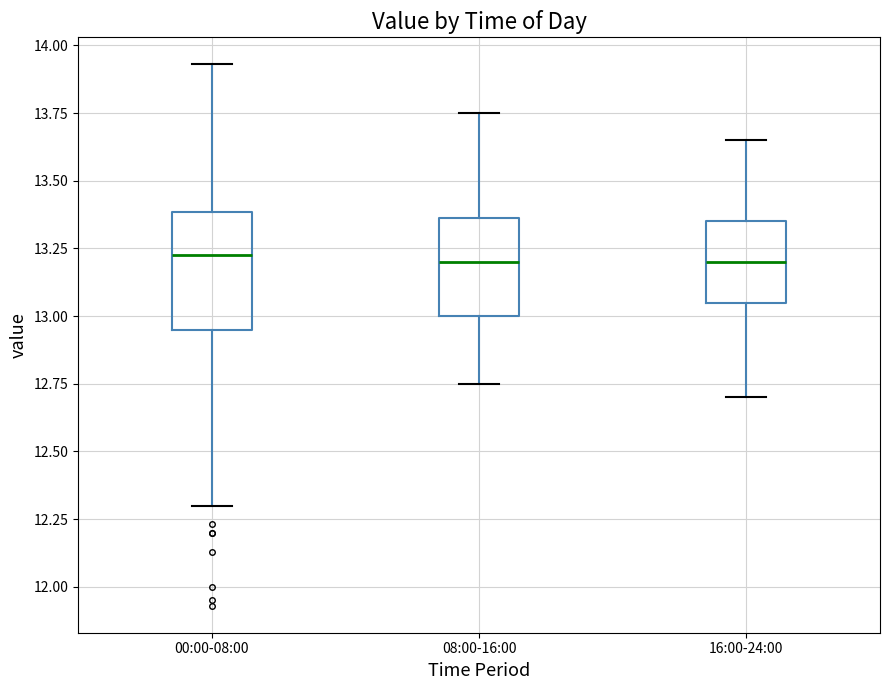

Where is the upper edge of the box for 16:00-24:00 on the y-axis? The values are not printed on the chart, so give them approximately, as read against the axis.

13.35